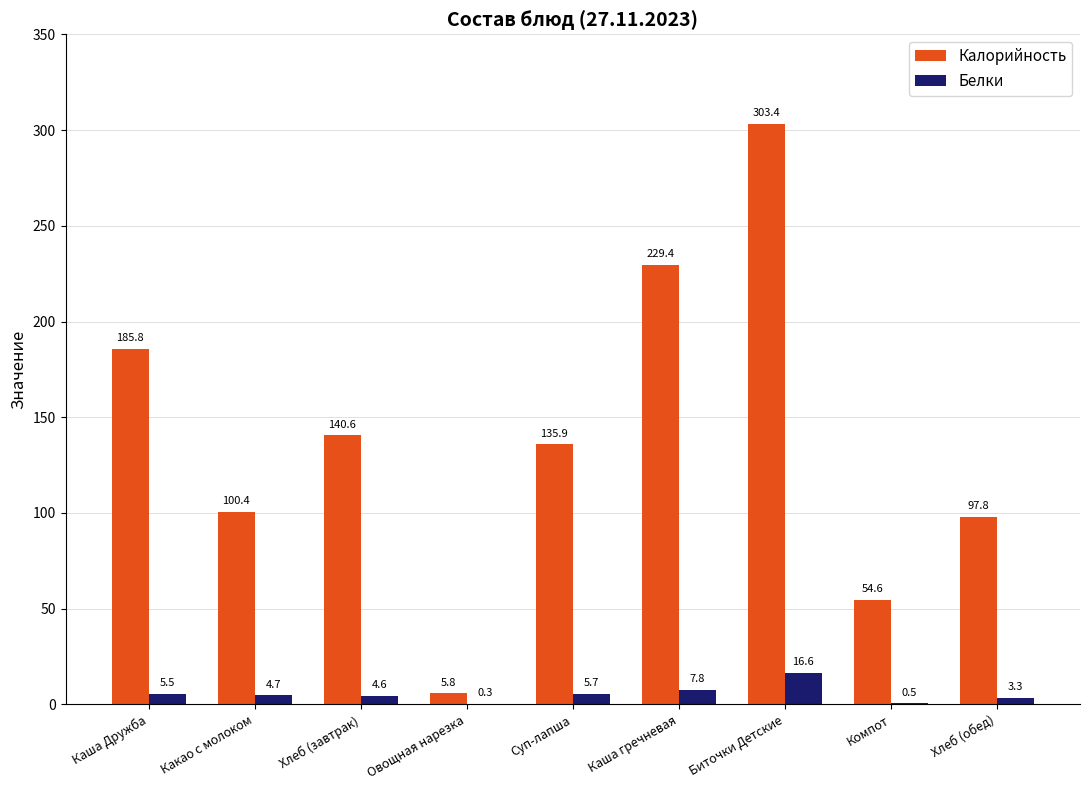

What is the total value across all series at Каша Дружба?

191.3